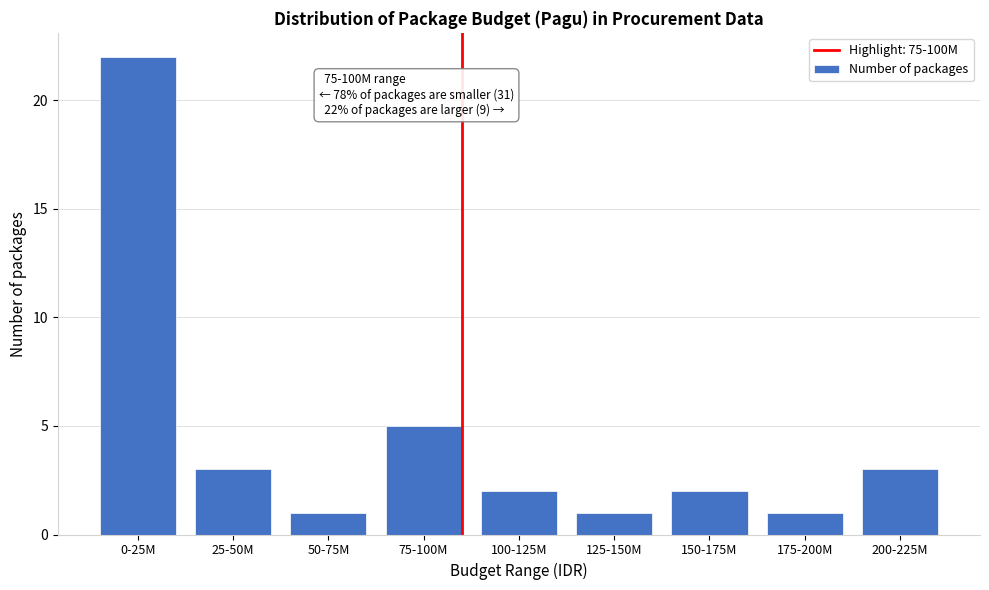

Reading left to right, what are all the values shown in this chart?

0-25M=22	25-50M=3	50-75M=1	75-100M=5	100-125M=2	125-150M=1	150-175M=2	175-200M=1	200-225M=3